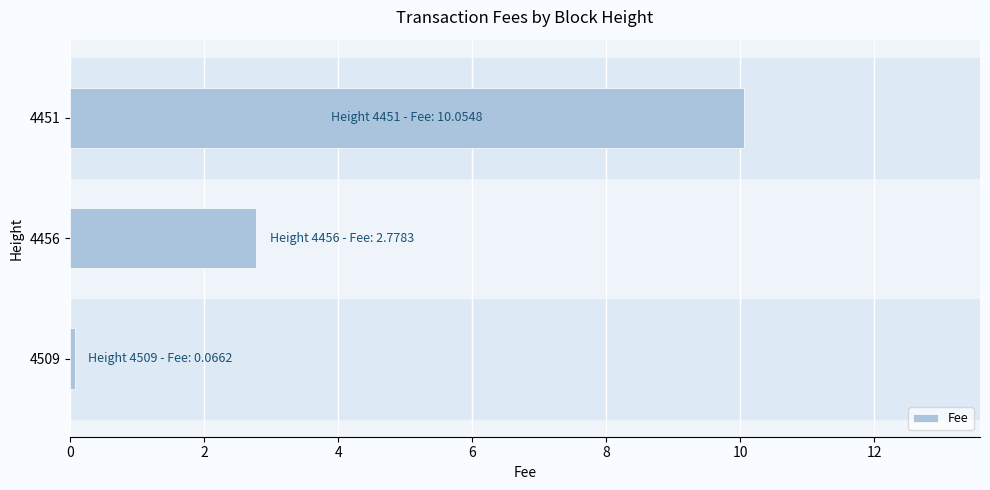

Is it true that the value at 4456 is 2.8?

True